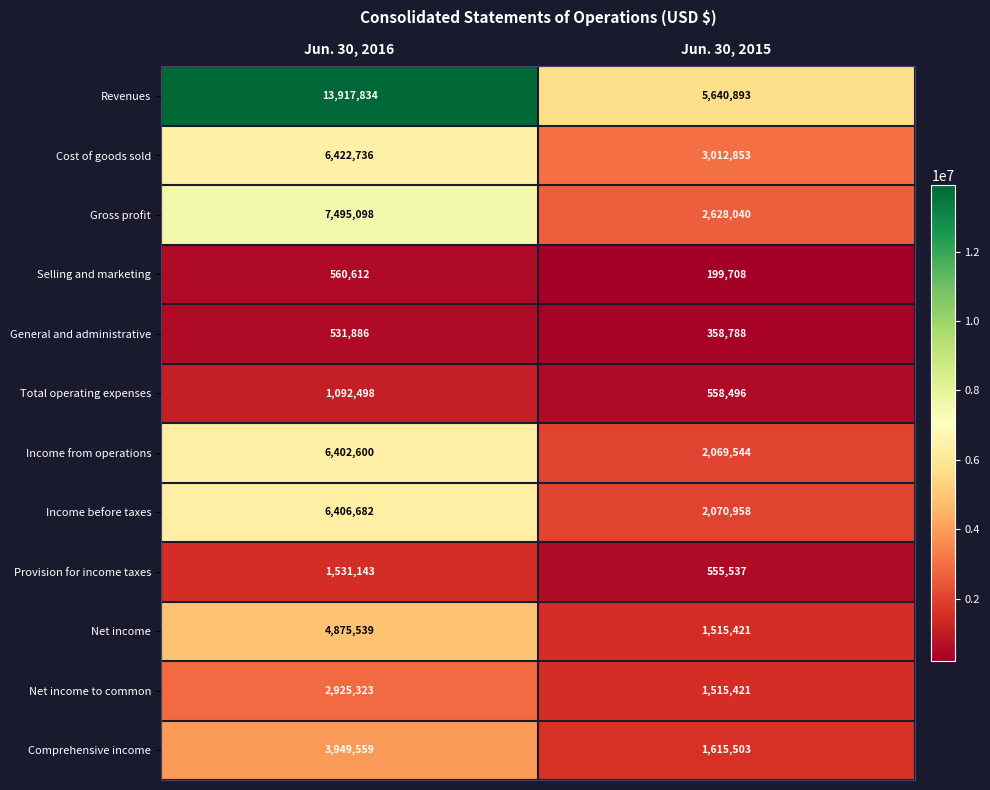

Which series changed the most between Jun. 30, 2016 and Jun. 30, 2015?

Revenues